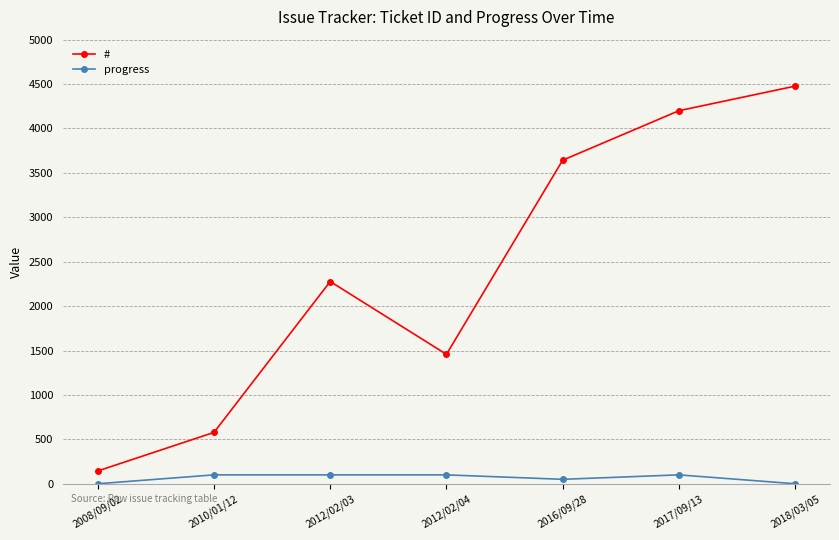

The # series shows 4061 at 2012/02/03. True or false?

False